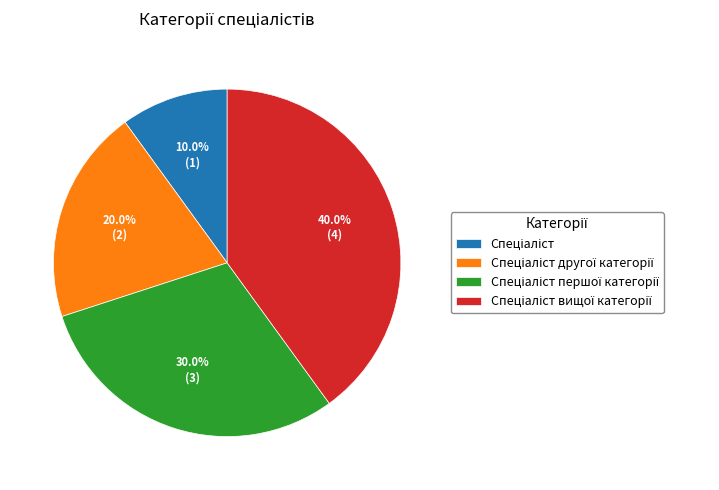

To the nearest percent, what is the average slice percentage?

25%